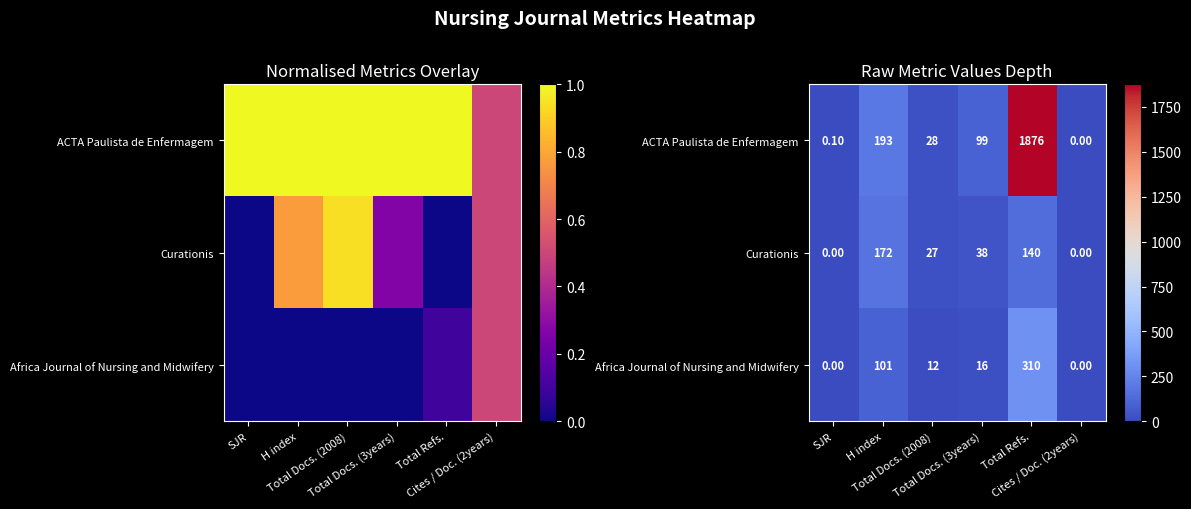

What is the difference between the second highest and minimum values in the ACTA Paulista de Enfermagem series?

193.0